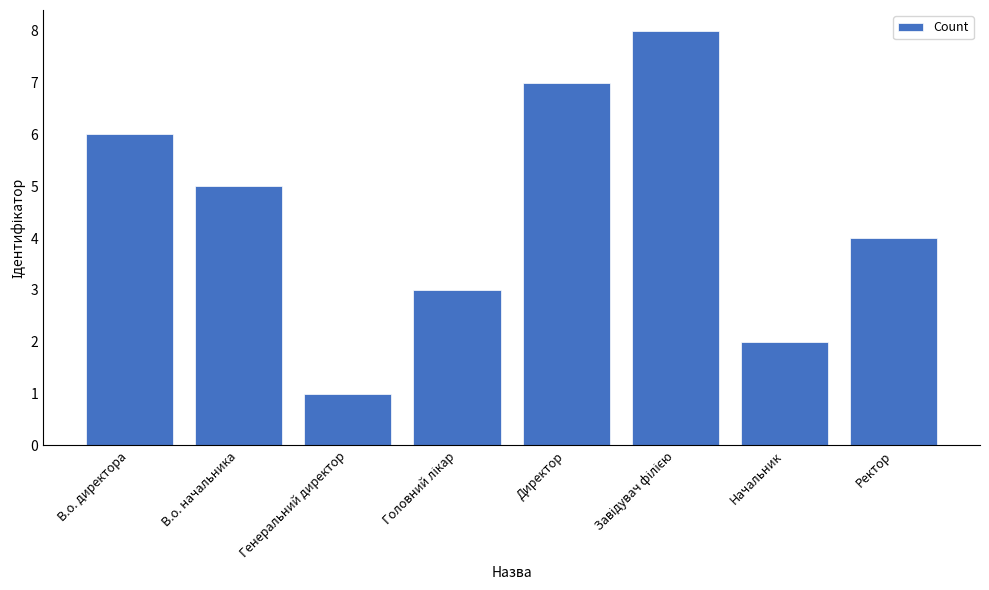

What is the difference between the second highest and minimum values?

6